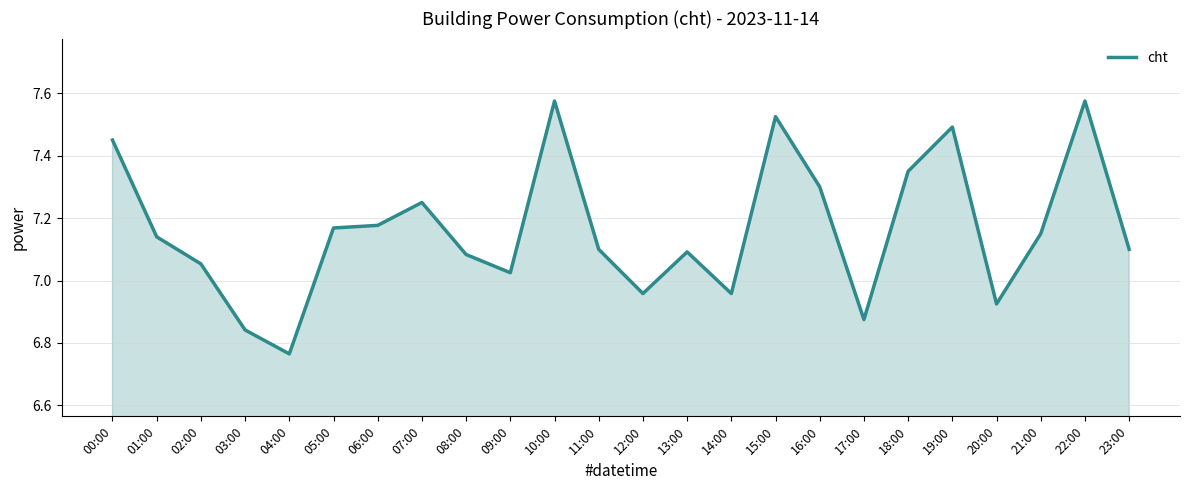

What is the difference between the maximum and second lowest values?

0.7